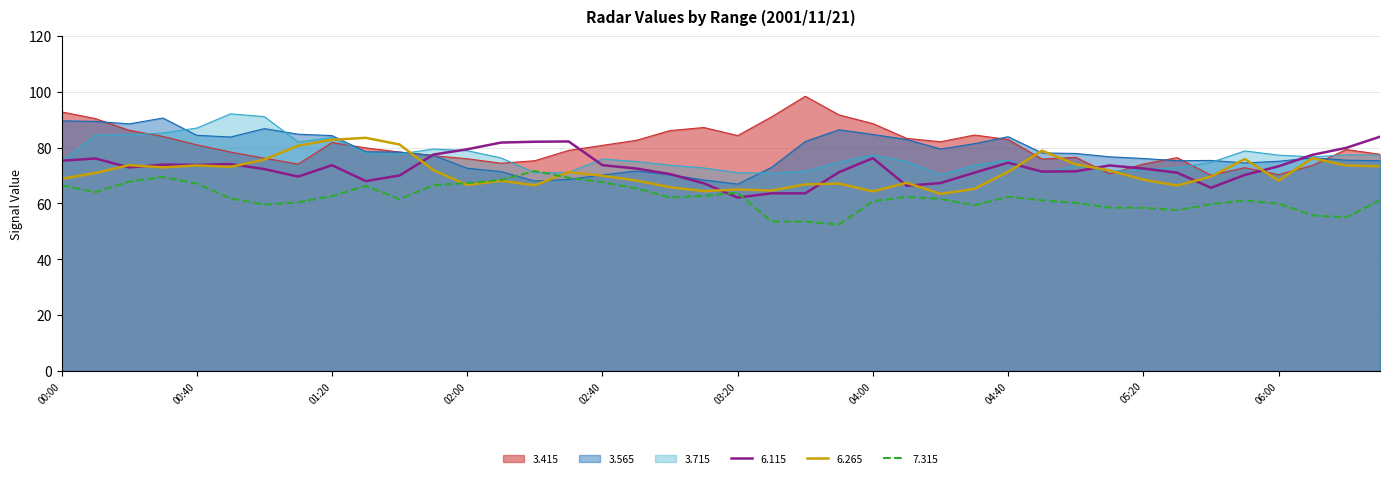

Where is 3.715 nearest to the value 81?

2001/11/21 01:10